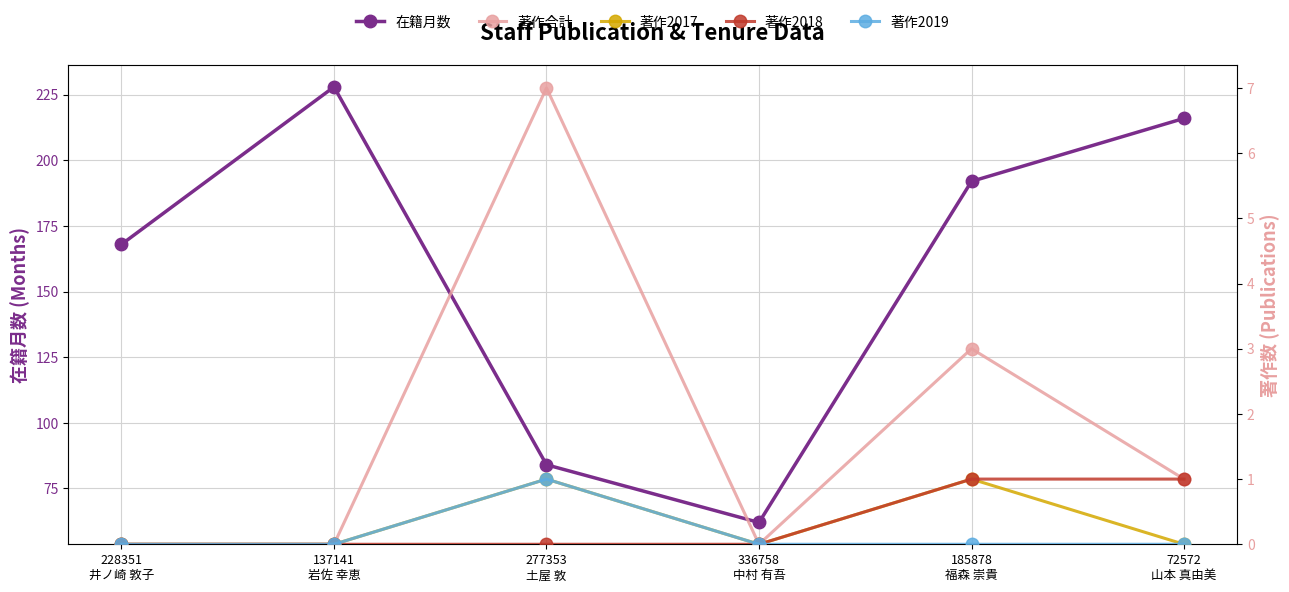

True or false: 在籍月数 has a value of 228 at 137141
岩佐 幸恵.

True